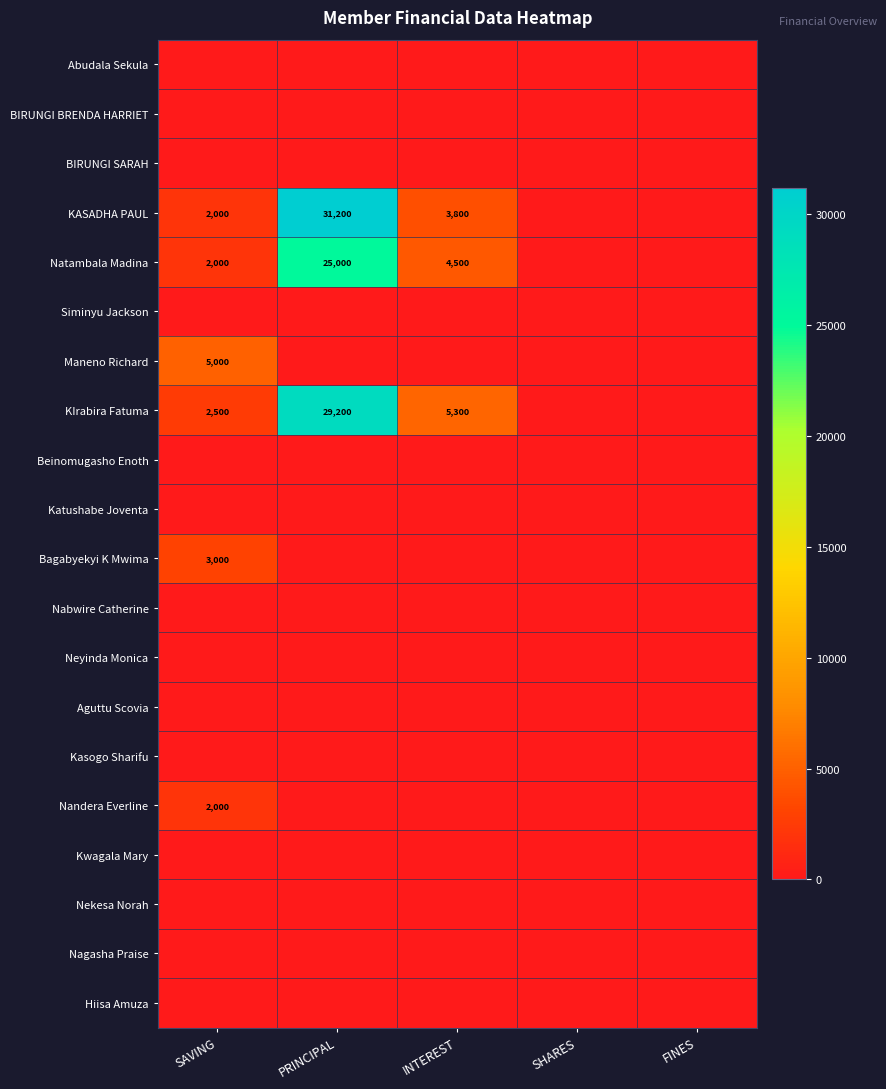

Which series has the widest spread of values?

KASADHA PAUL